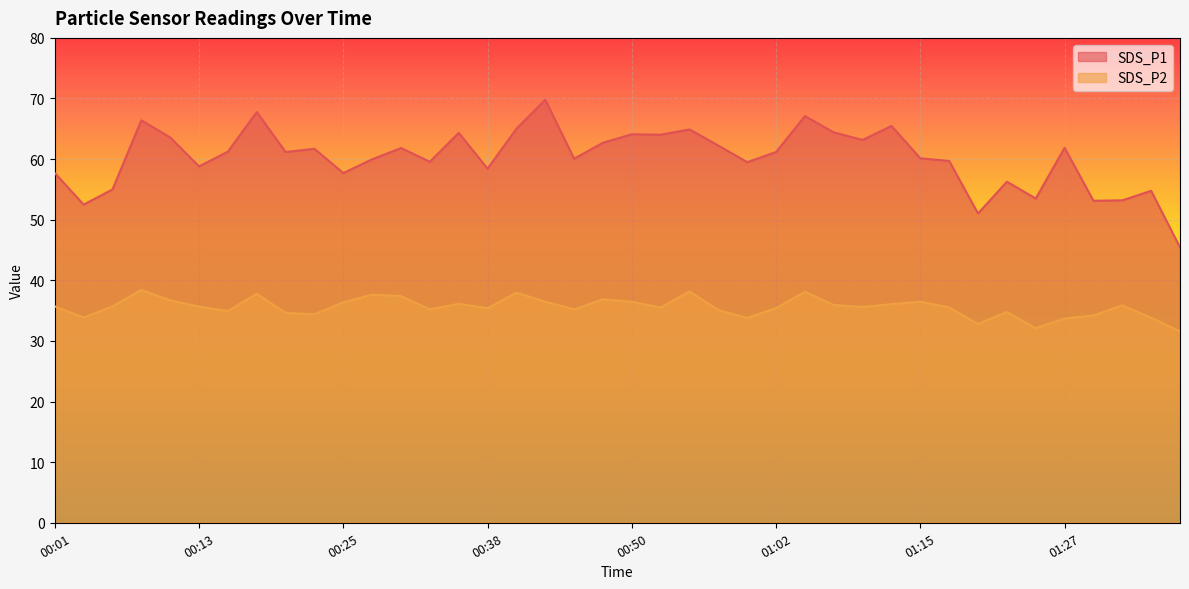

True or false: SDS_P1 and SDS_P2 cross at least once.

False